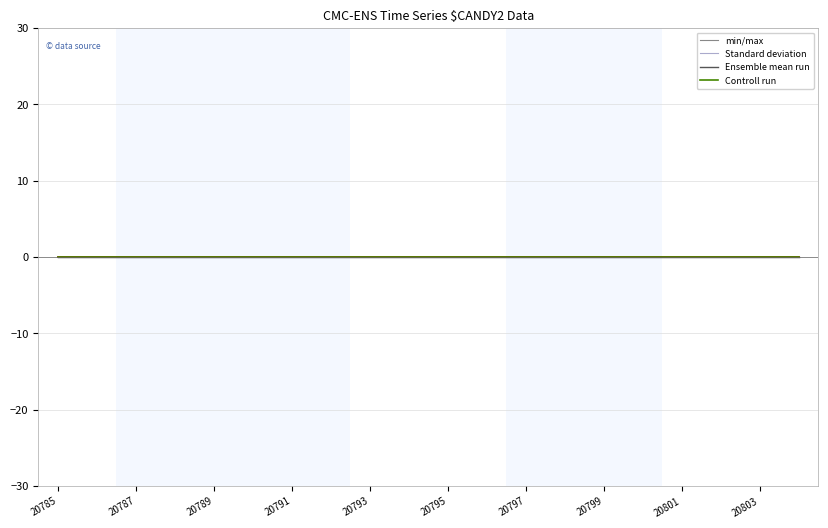

What are all the series names shown in the legend?

min/max, Standard deviation, Ensemble mean run, Controll run